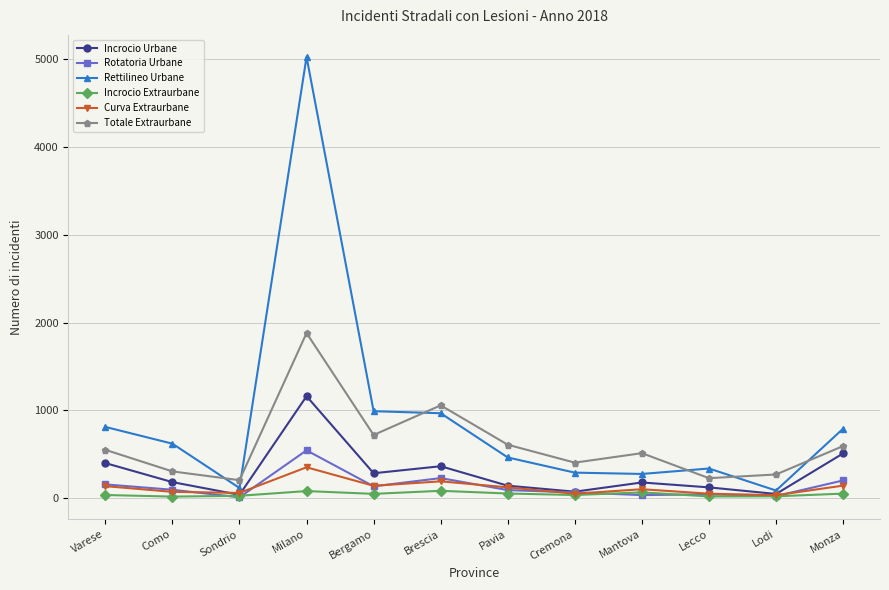

How many data points does each series have?

12